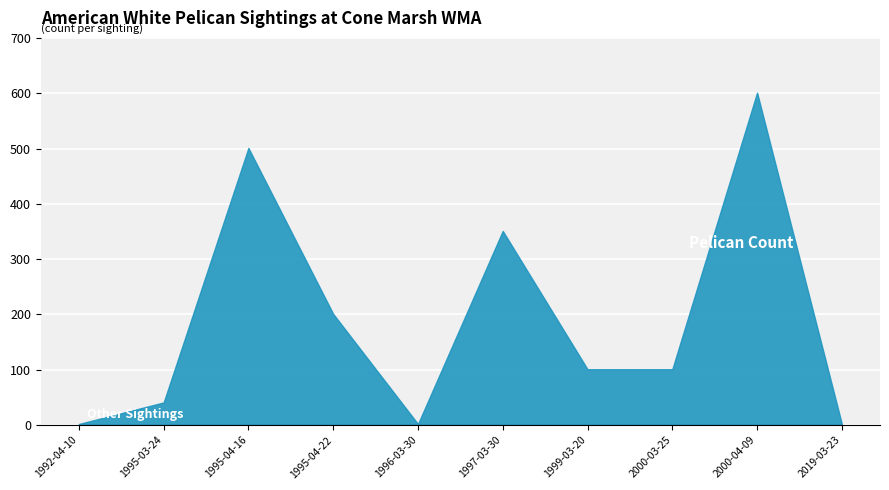

Reading left to right, transcribe all the data shown in this chart.

Count: 1	40	500	200	1	350	100	100	600	1
Other Sightings: 1	1	1	1	1	1	1	1	1	1